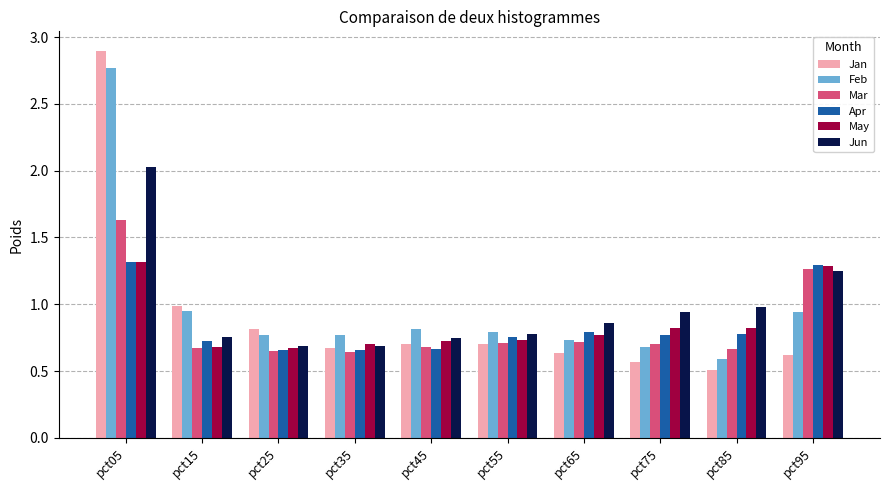

Is it true that Mar equals 0.7 at pct75?

True